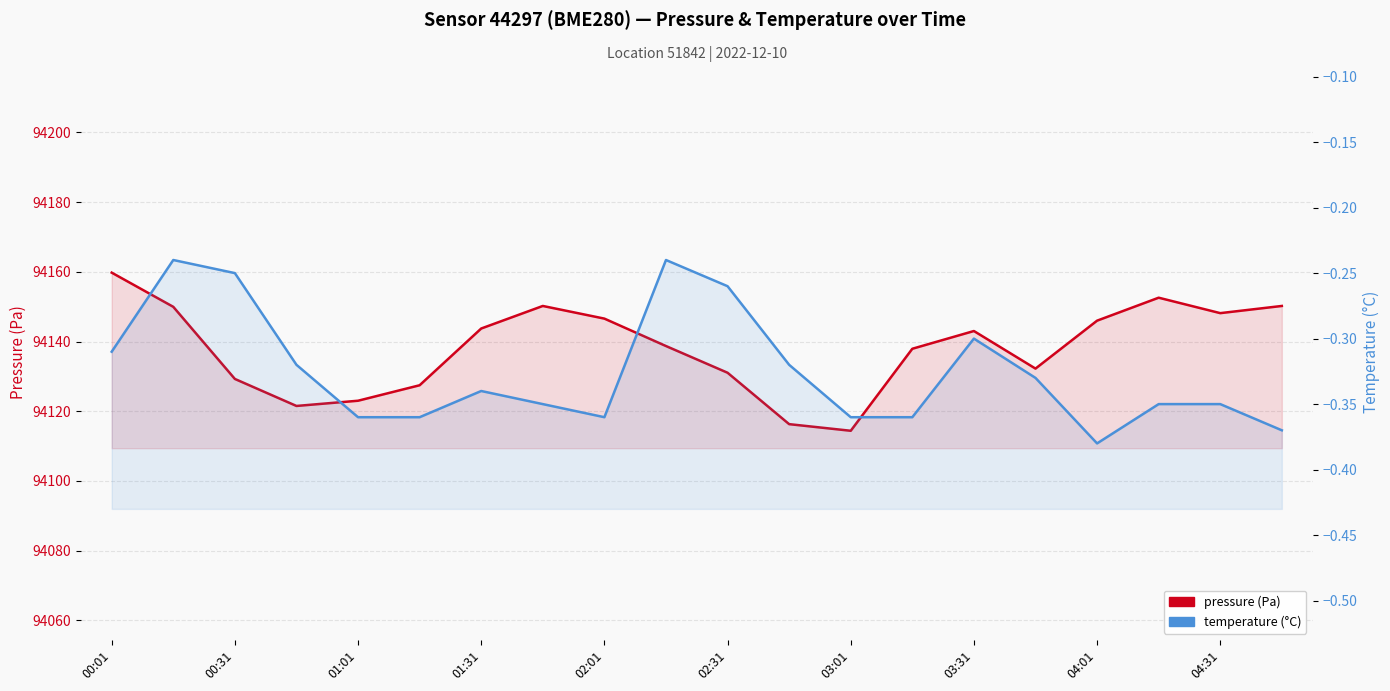

Which series changed the most between 01:01 and 11?

pressure